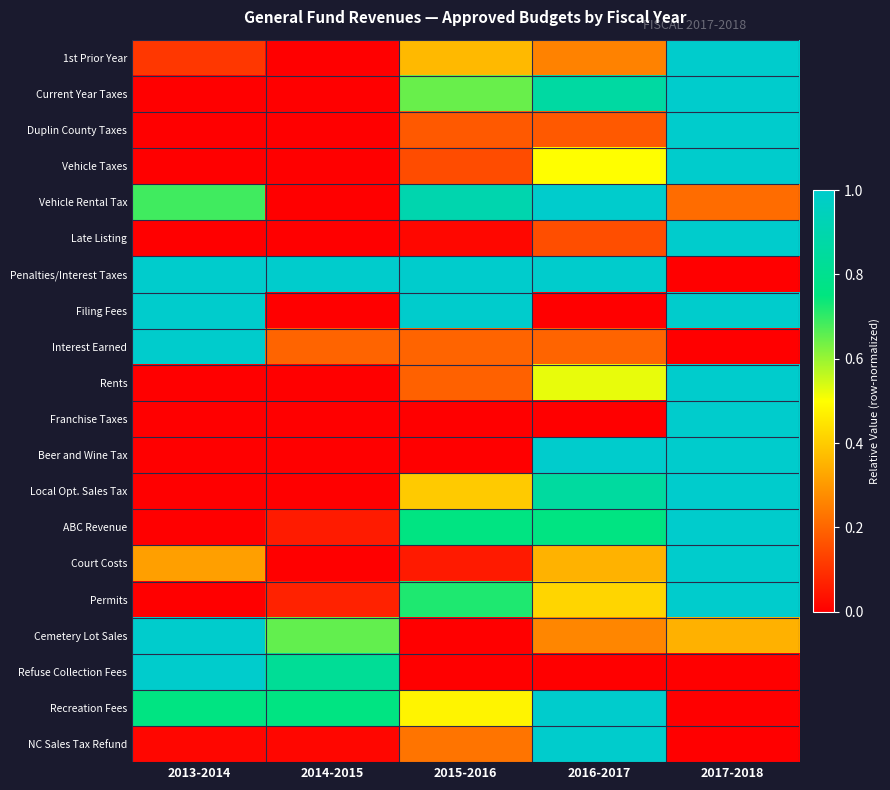

What is the maximum value shown in the chart?

1.0